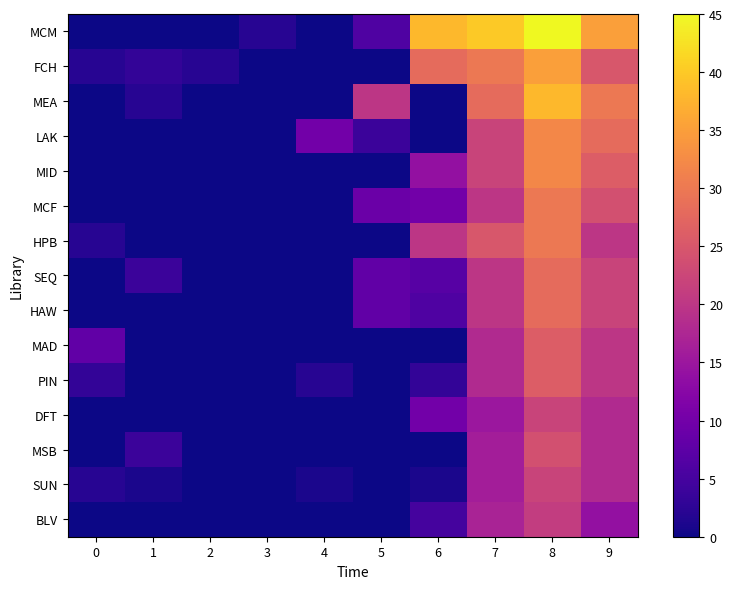

Rank the series by their maximum value, from lowest to highest.

BLV, DFT, SUN, MSB, MAD, PIN, SEQ, HAW, MCF, HPB, LAK, MID, FCH, MEA, MCM